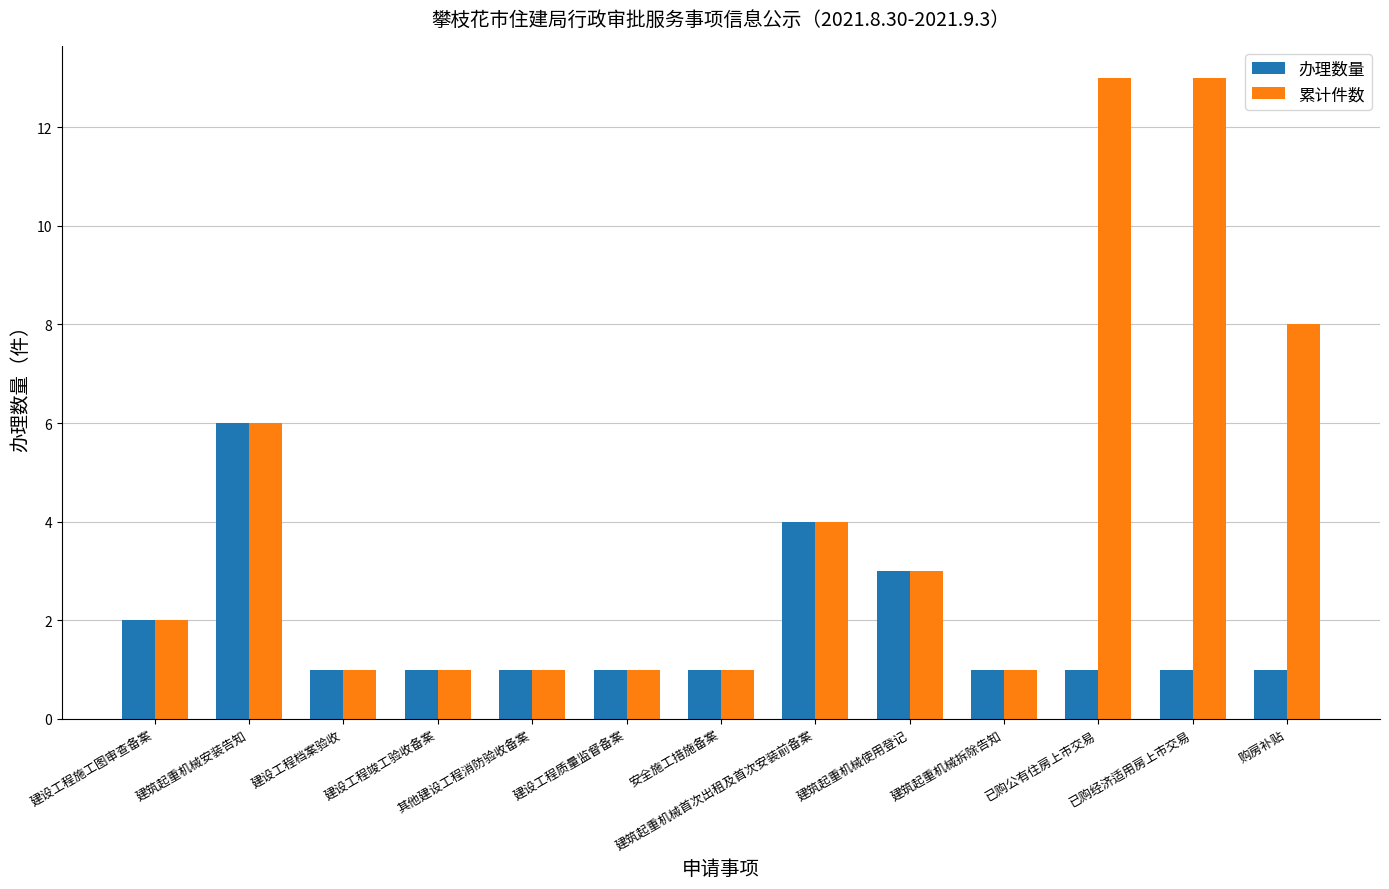

What position from the right is 已购公有住房上市交易?

3